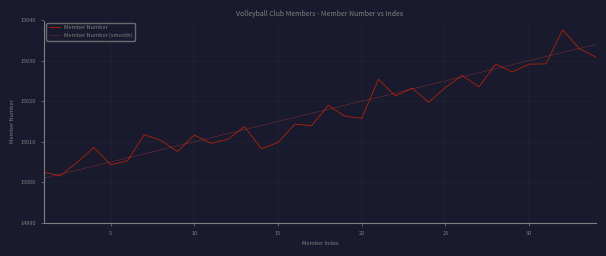

Rank the series by their average value, from lowest to highest.

Member Number, Member Number (smooth)